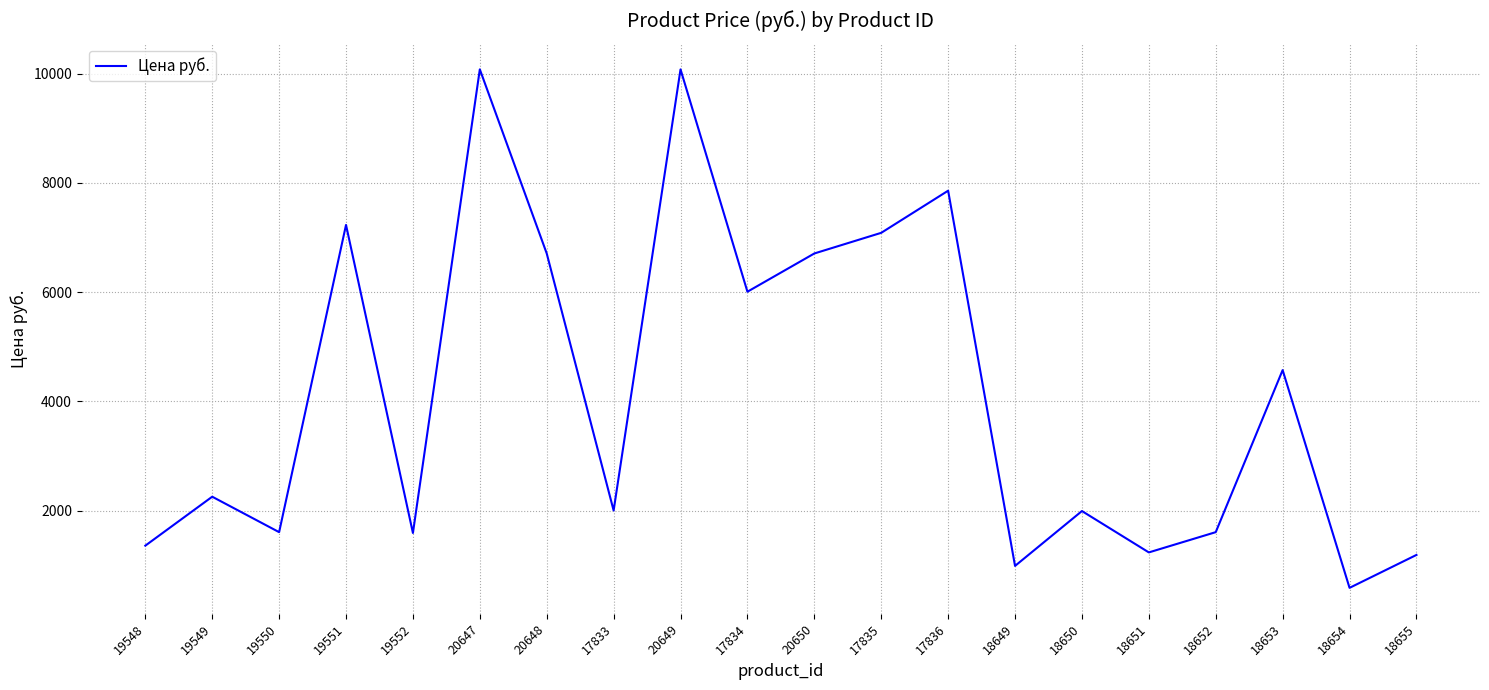

At which category does the data reach its first local peak?

19549